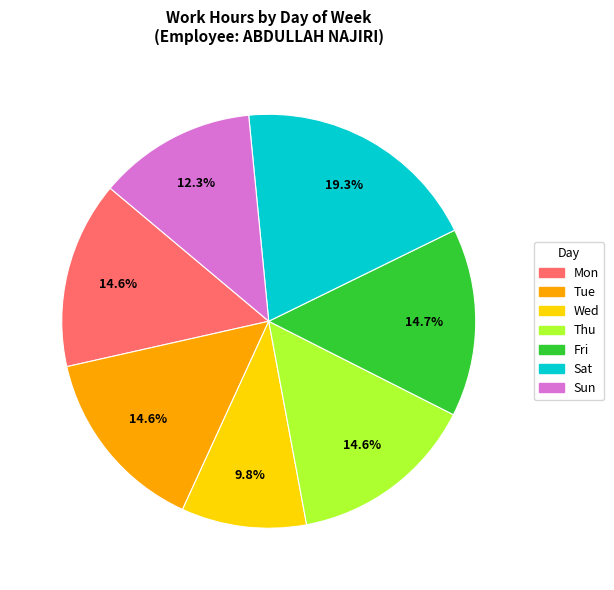

Between Mon and Wed, which is larger?

Mon